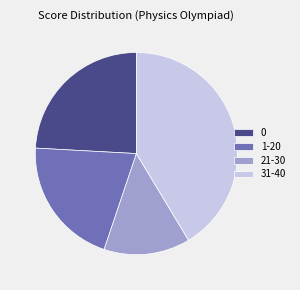

Is there any slice that represents more than half of the pie?

No